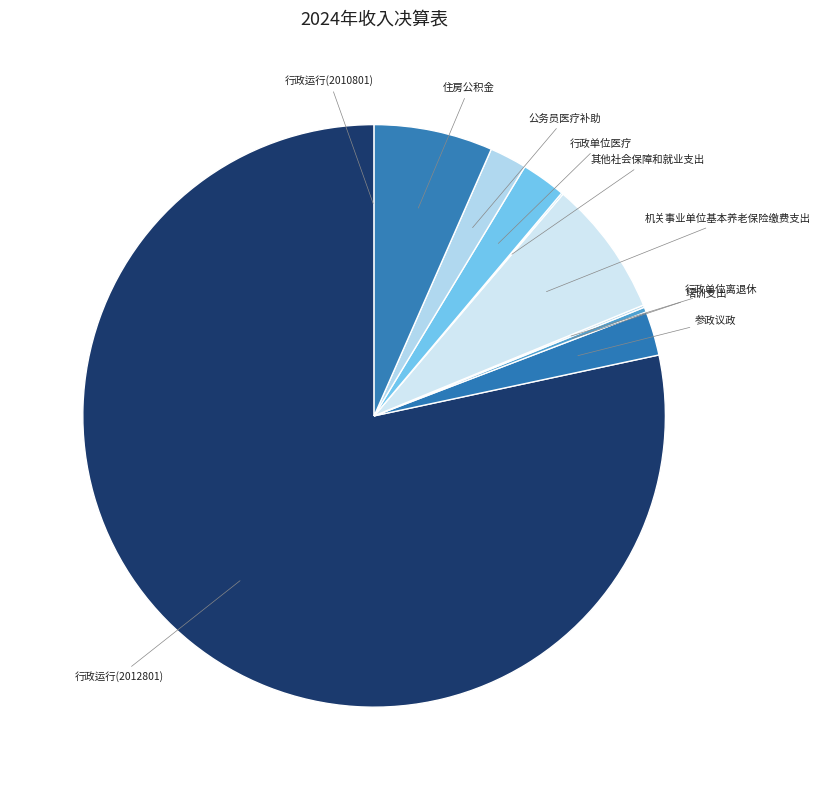

Which category accounts for the majority?

行政运行(2012801)